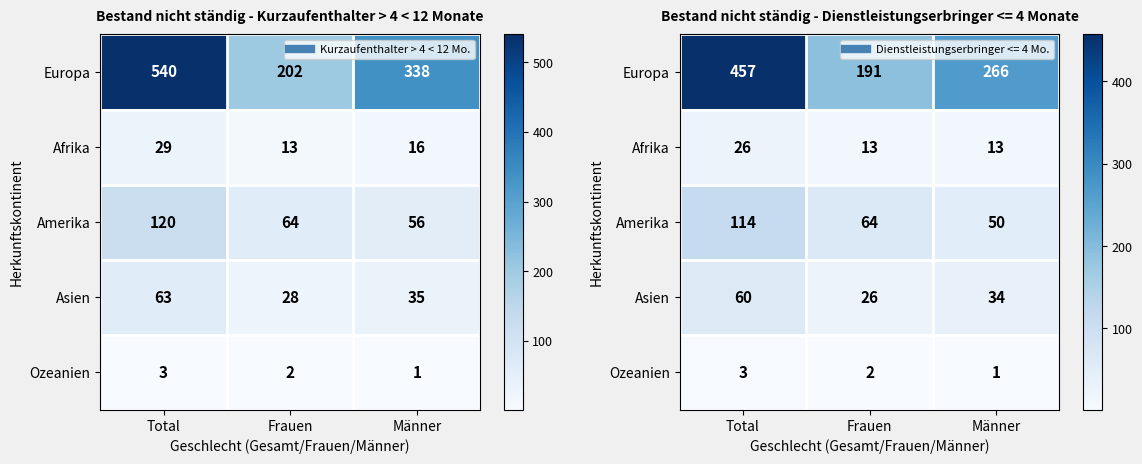

What is the average value of the Amerika series?

76